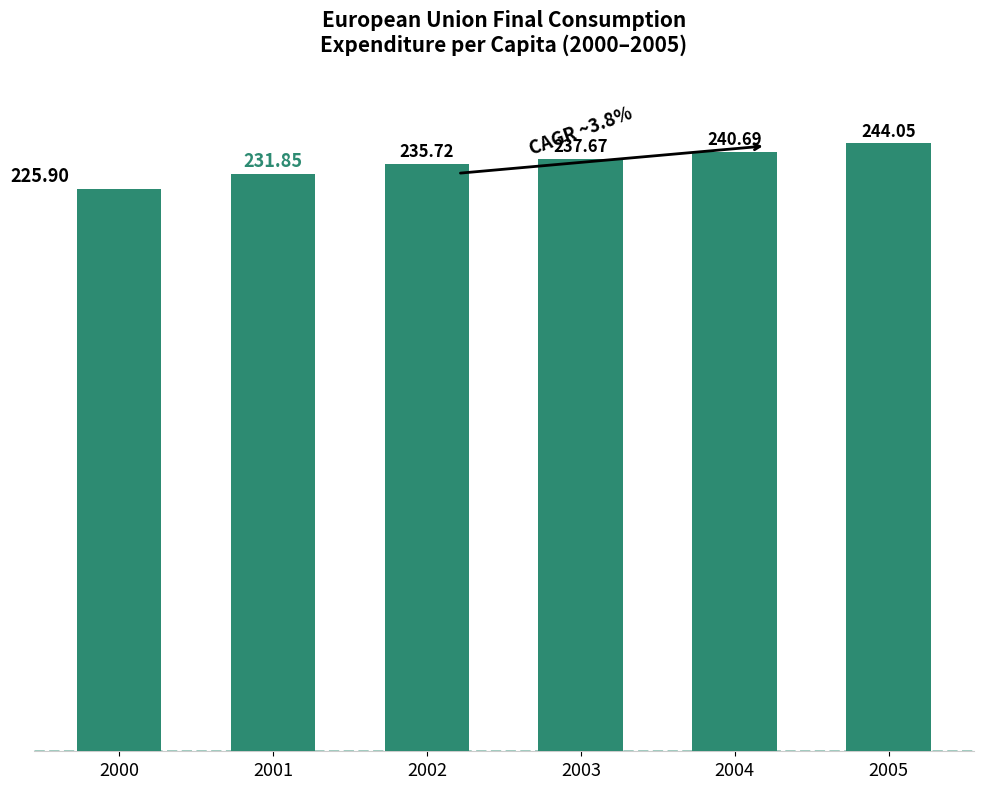

Rank the categories by value from highest to lowest.

2005, 2004, 2003, 2002, 2001, 2000